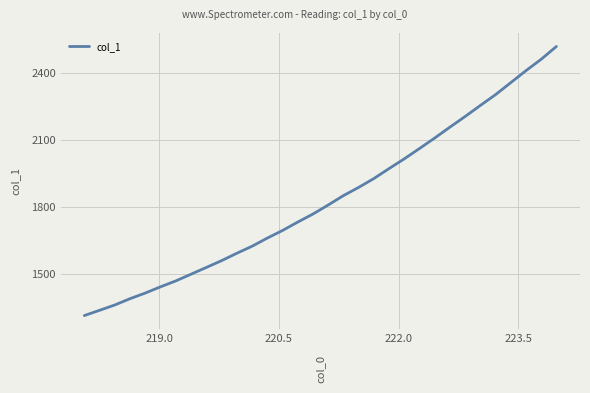

What is the minimum value shown in the chart?

1313.4